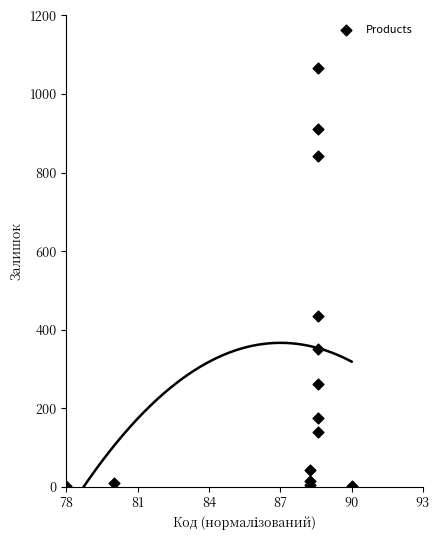

What Y value in the scatter plot is closest to 534?

436